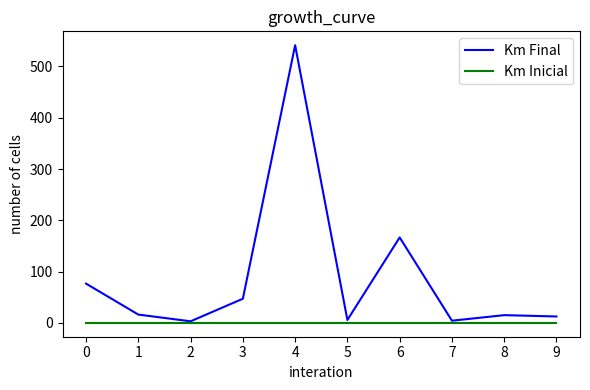

The value of Km Inicial at 9 is 0.0. True or false?

True